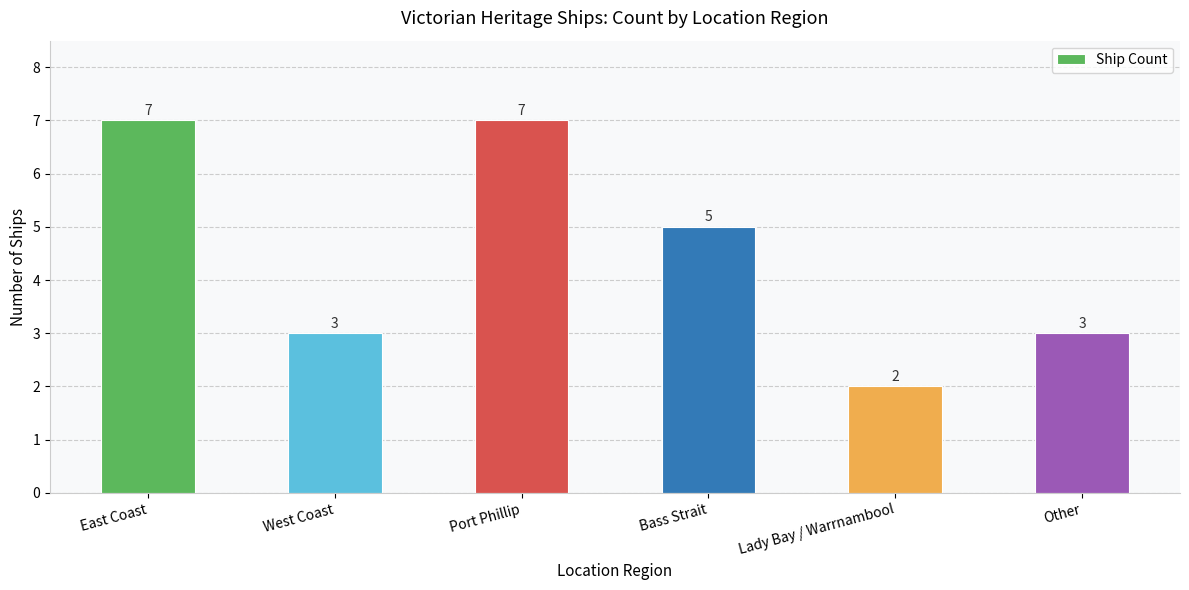

What is the value of the 1st bar from the left?

7